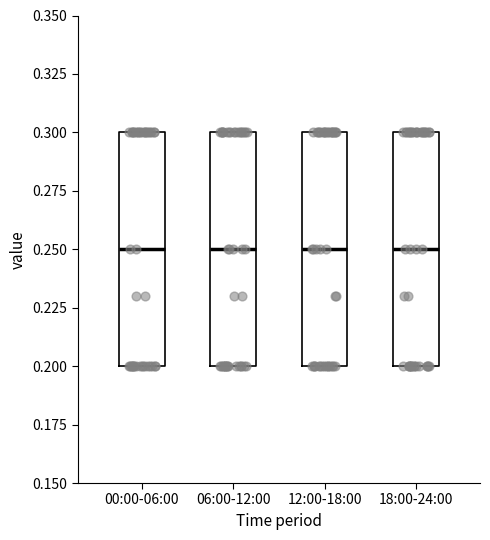

Reading left to right, read every box against the y-axis: the position of its median line, the range the box covers, and the ends of its whiskers. The values are not printed on the chart, so give them approximately, as read against the axis.

00:00-06:00: median 0.25, box 0.20 to 0.30, whiskers 0.20 to 0.30
06:00-12:00: median 0.25, box 0.20 to 0.30, whiskers 0.20 to 0.30
12:00-18:00: median 0.25, box 0.20 to 0.30, whiskers 0.20 to 0.30
18:00-24:00: median 0.25, box 0.20 to 0.30, whiskers 0.20 to 0.30